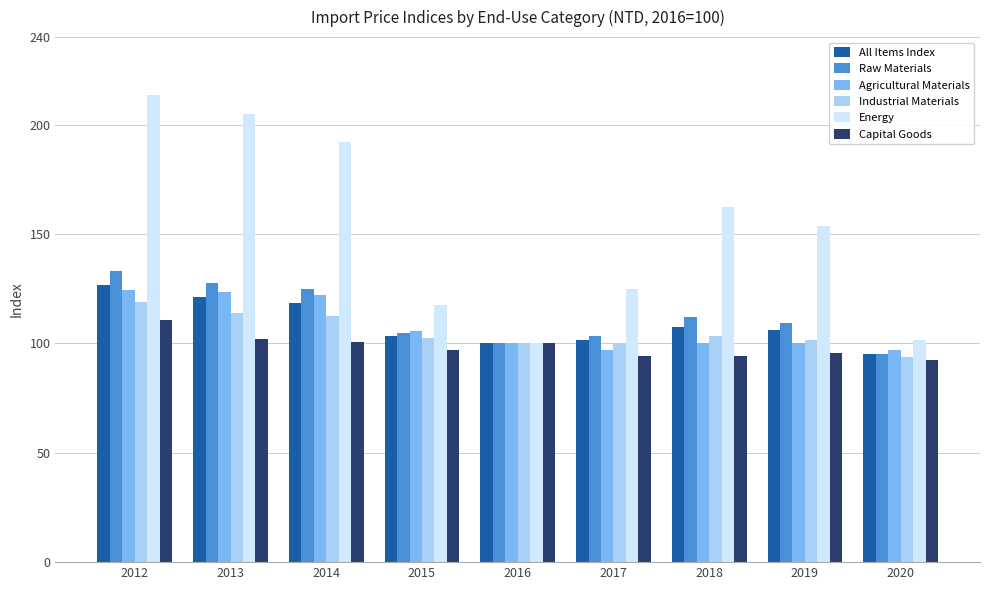

How many series are shown in this chart?

6